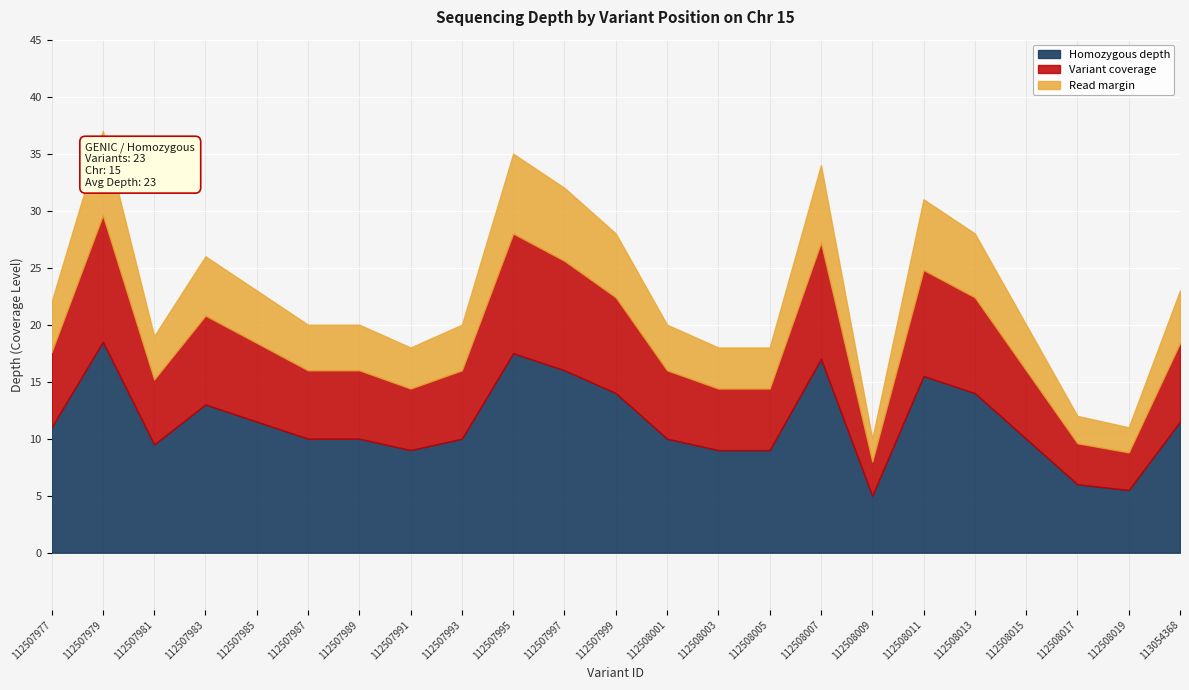

What is the approximate value of depth at 112507979, to the nearest 5?

35